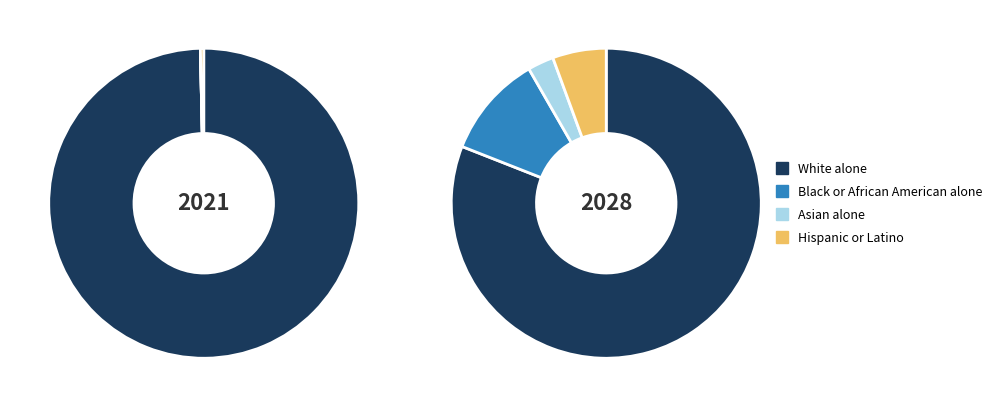

Combined, do Hispanic or Latino and White alone account for over 50%?

Yes